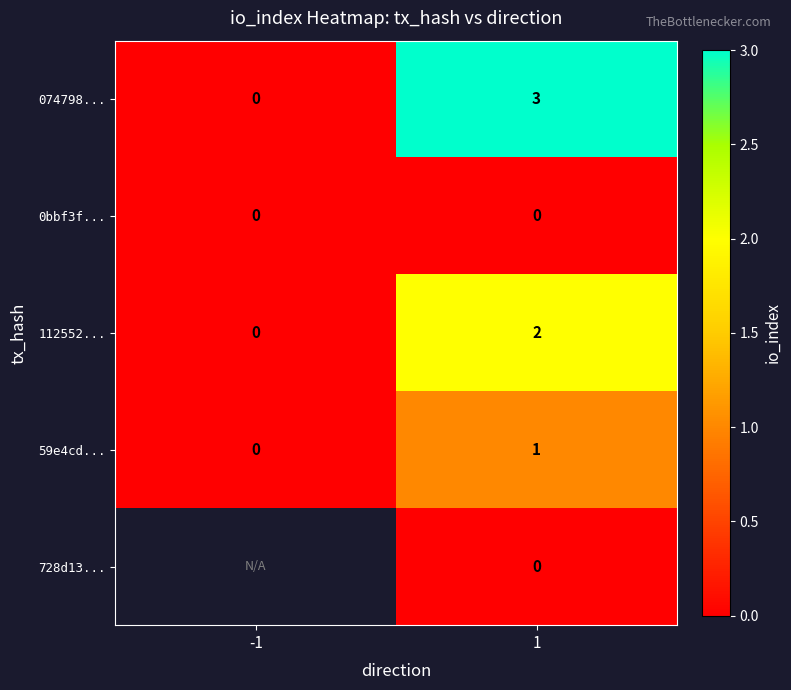

What is the total value across all series at 1?

6